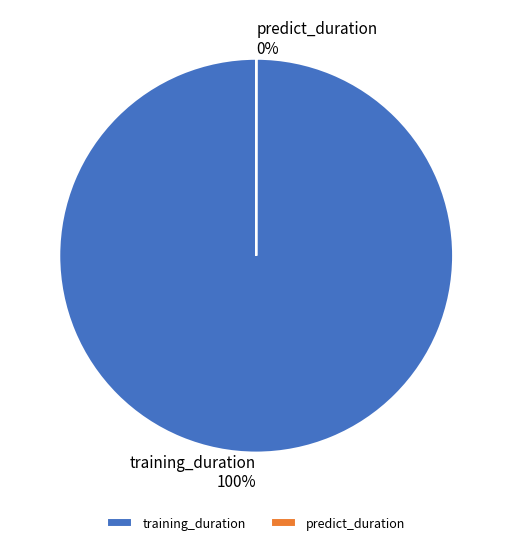

How many segments does this pie chart have?

2